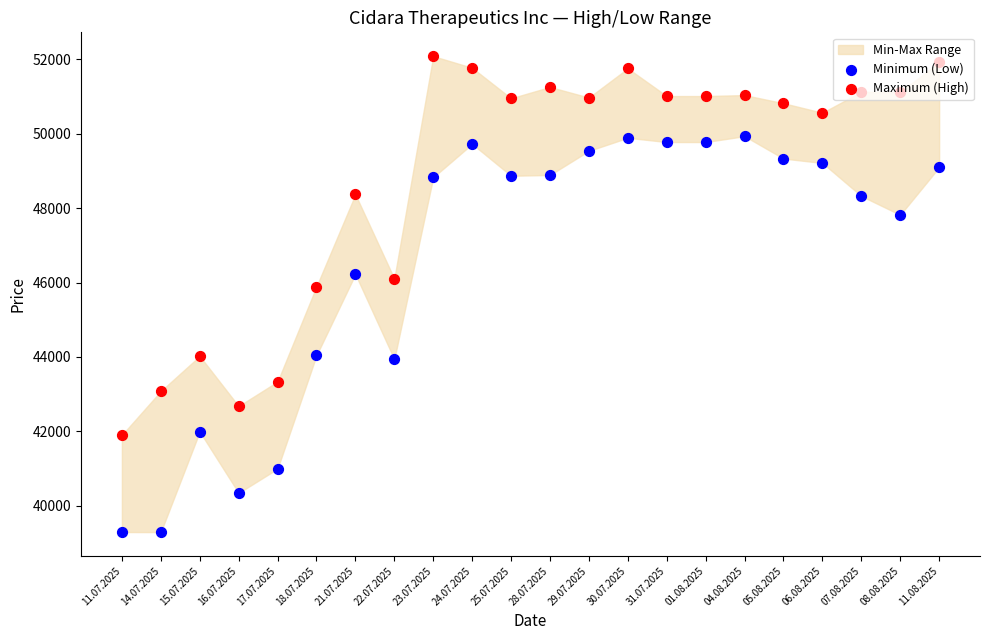

Which series reaches the maximum Y coordinate?

Maximum (High)